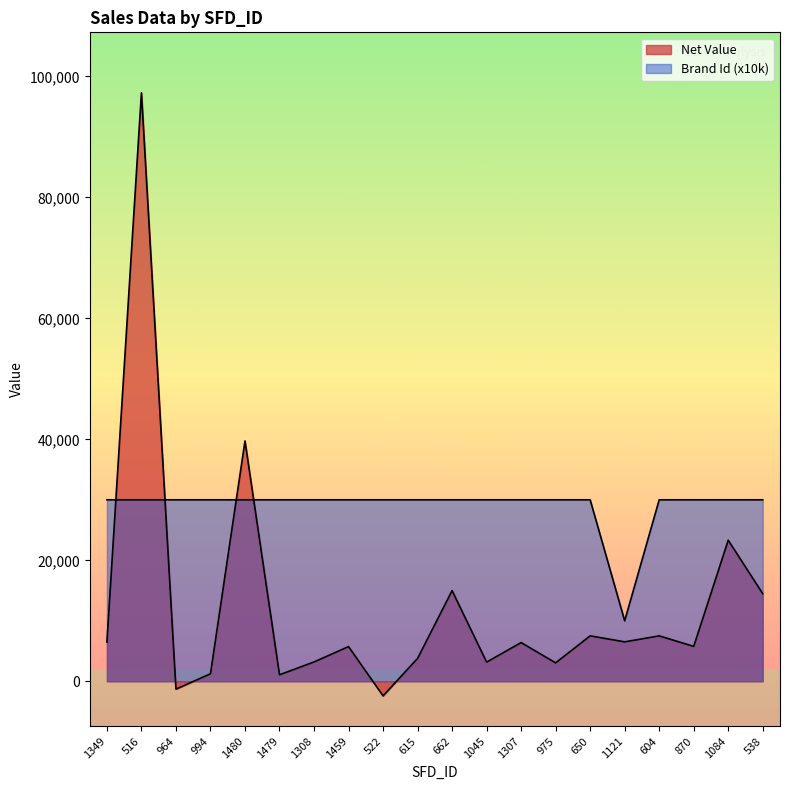

After their last crossing, which series has the higher values: Net Value or Brand Id?

Brand Id